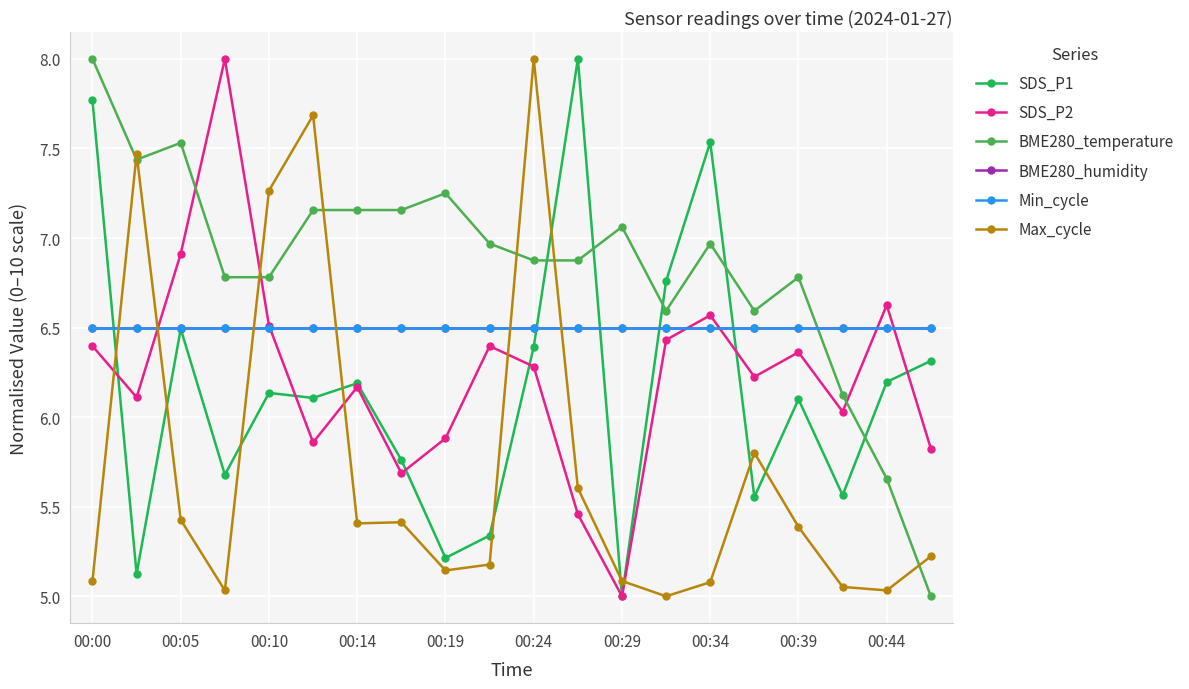

In SDS_P2, how many points are higher than both neighbors (excluding endpoints)?

6